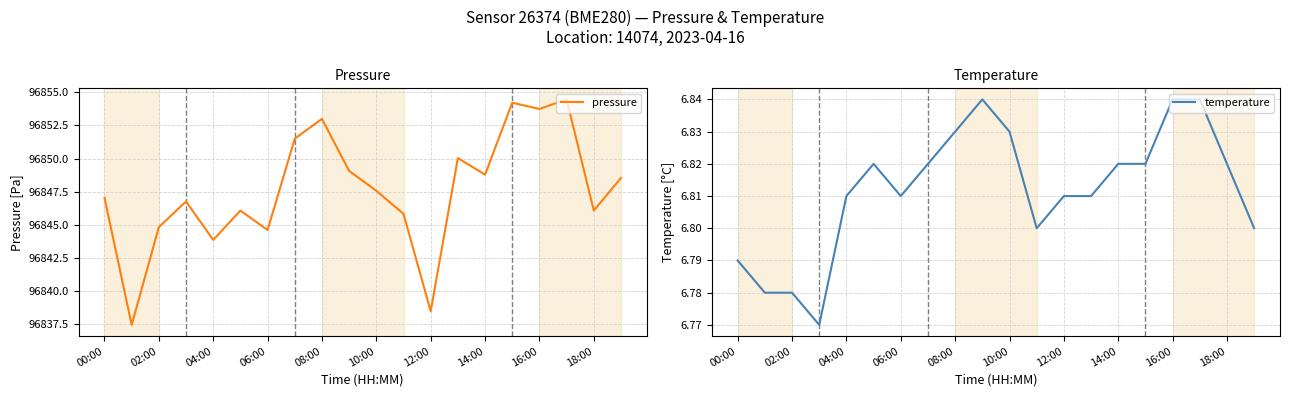

What is the maximum value for pressure?

96854.5